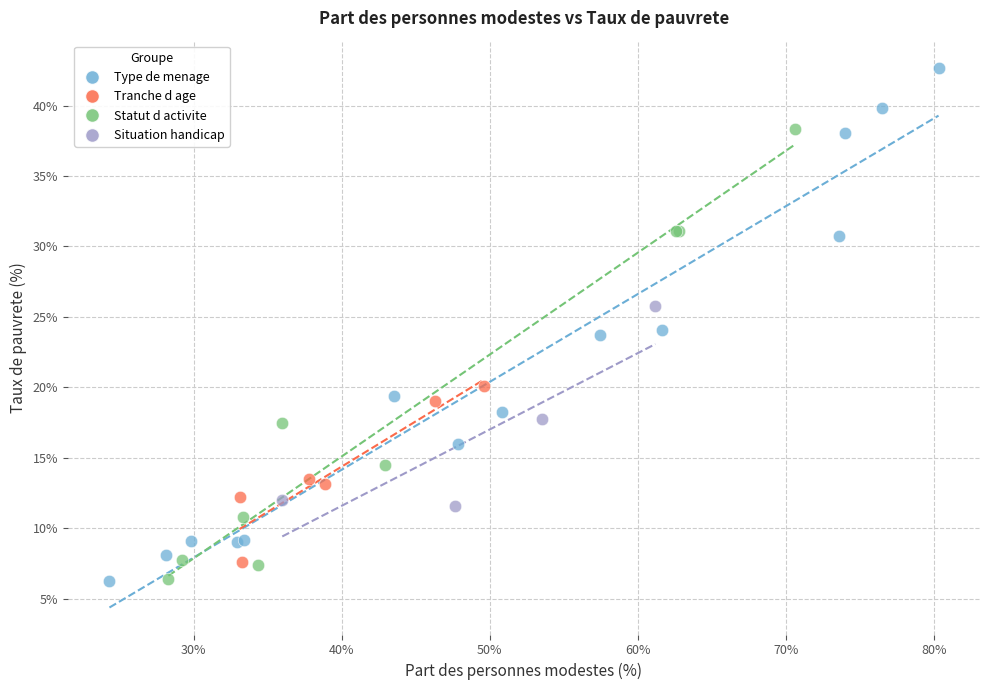

Which series has the largest Y range (max minus min)?

Type de menage